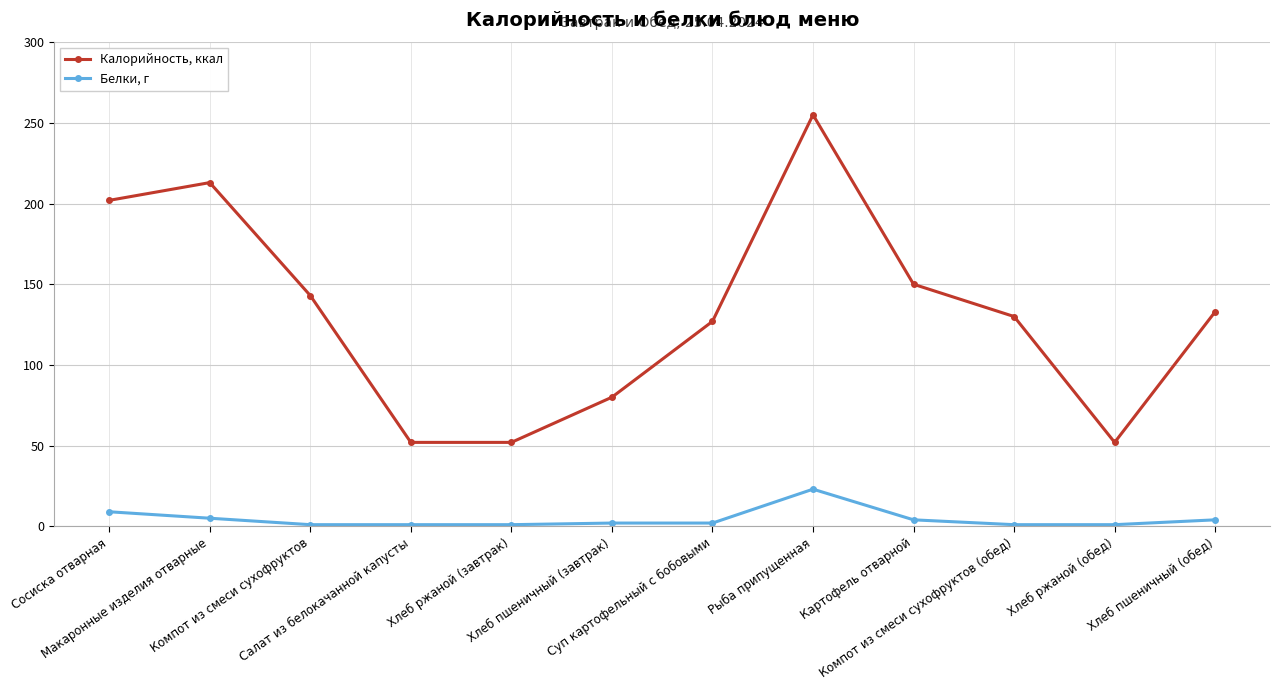

True or false: Калорийность, ккал and Белки, г intersect in this chart.

False